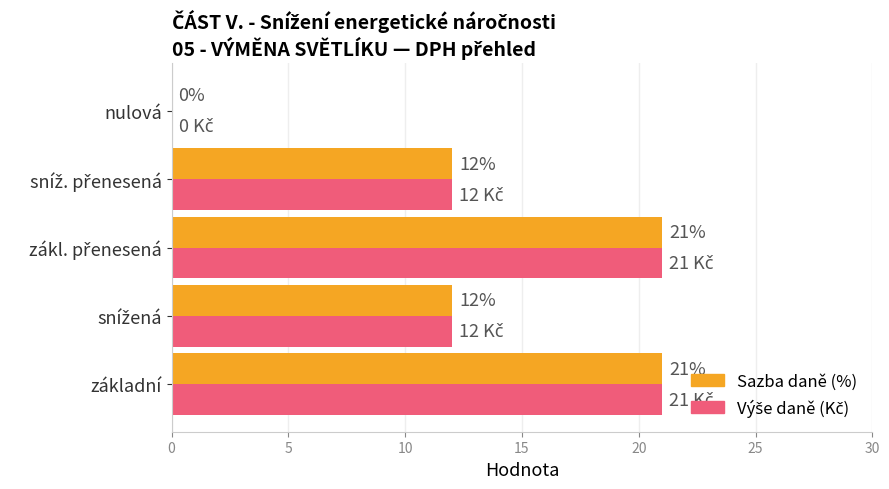

How many data points does each series have?

5